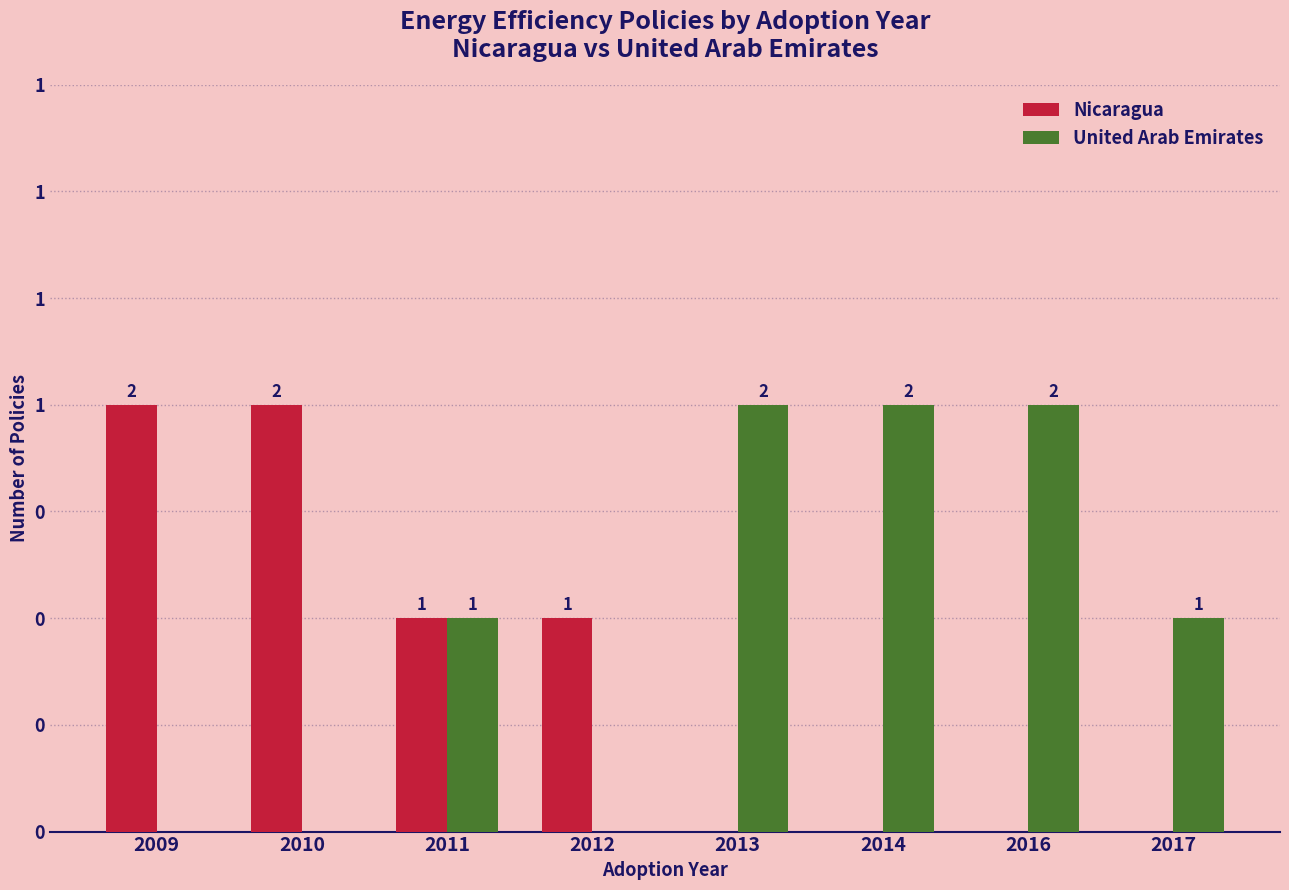

Between 2013 and 2016, which is larger?

2013